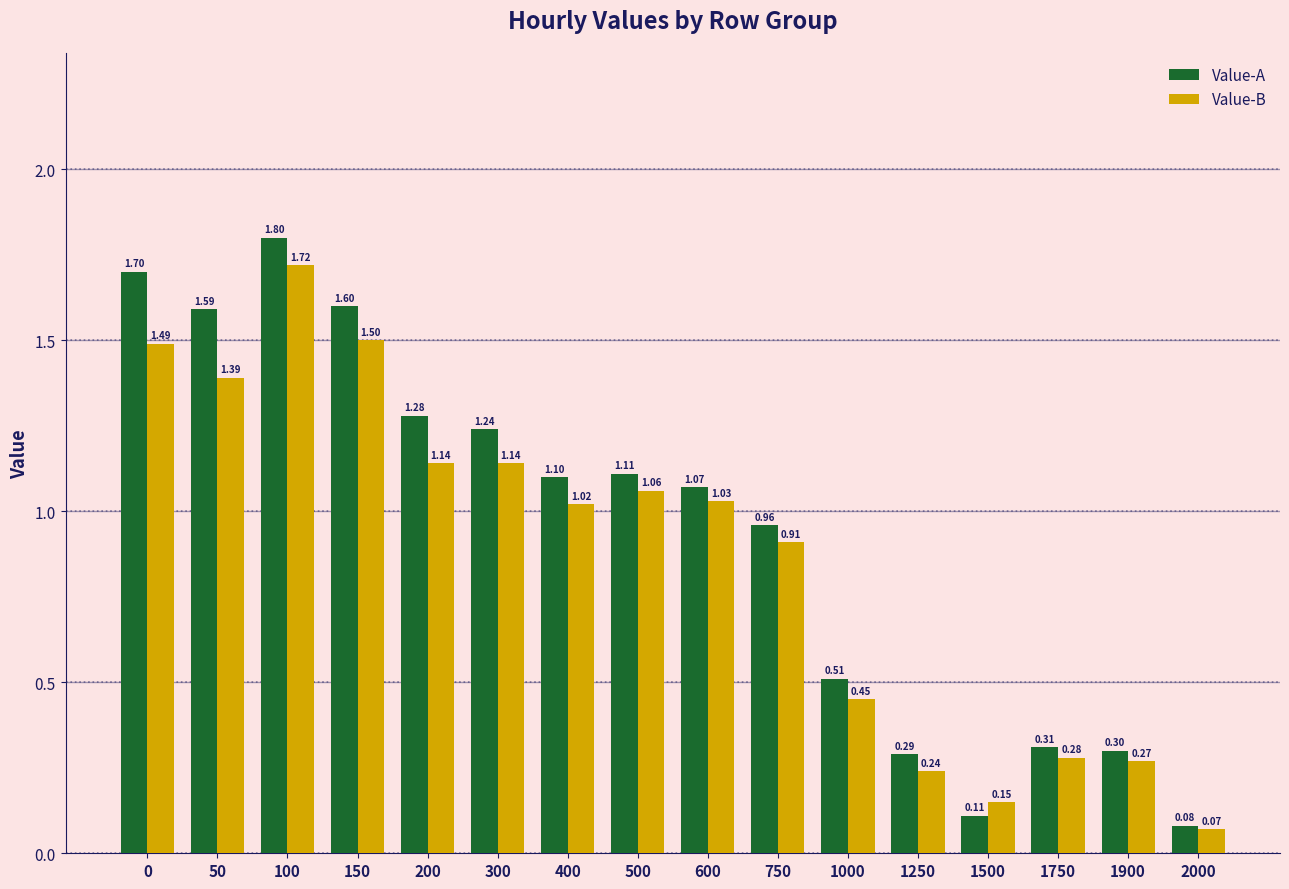

True or false: Value-B has a value of 0.1 at 1250.

False